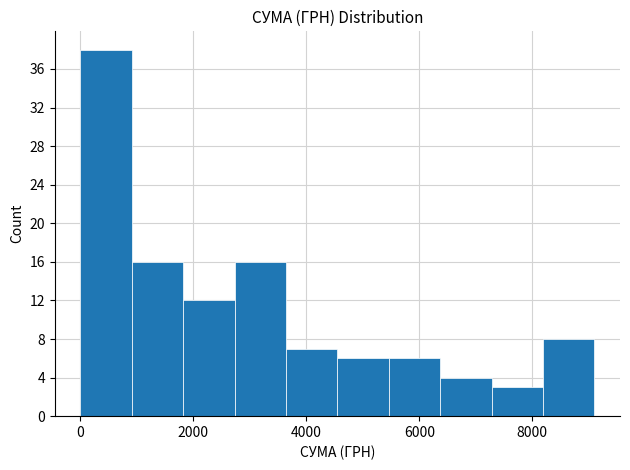

Which range on the x-axis has the tallest bar?

0 to 1000